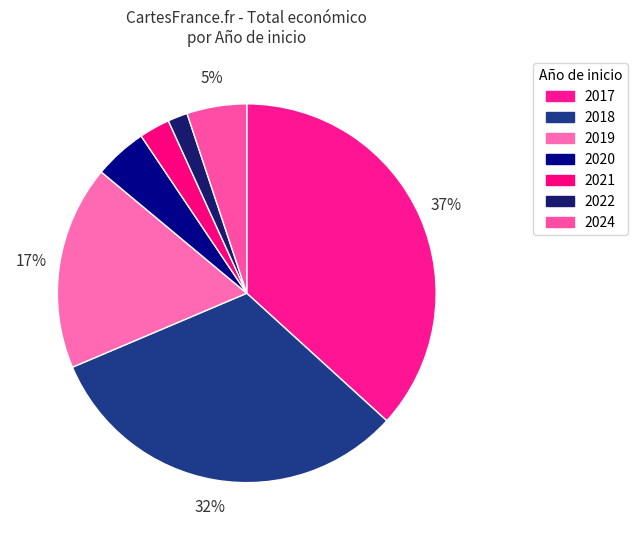

How many segments does this pie chart have?

7